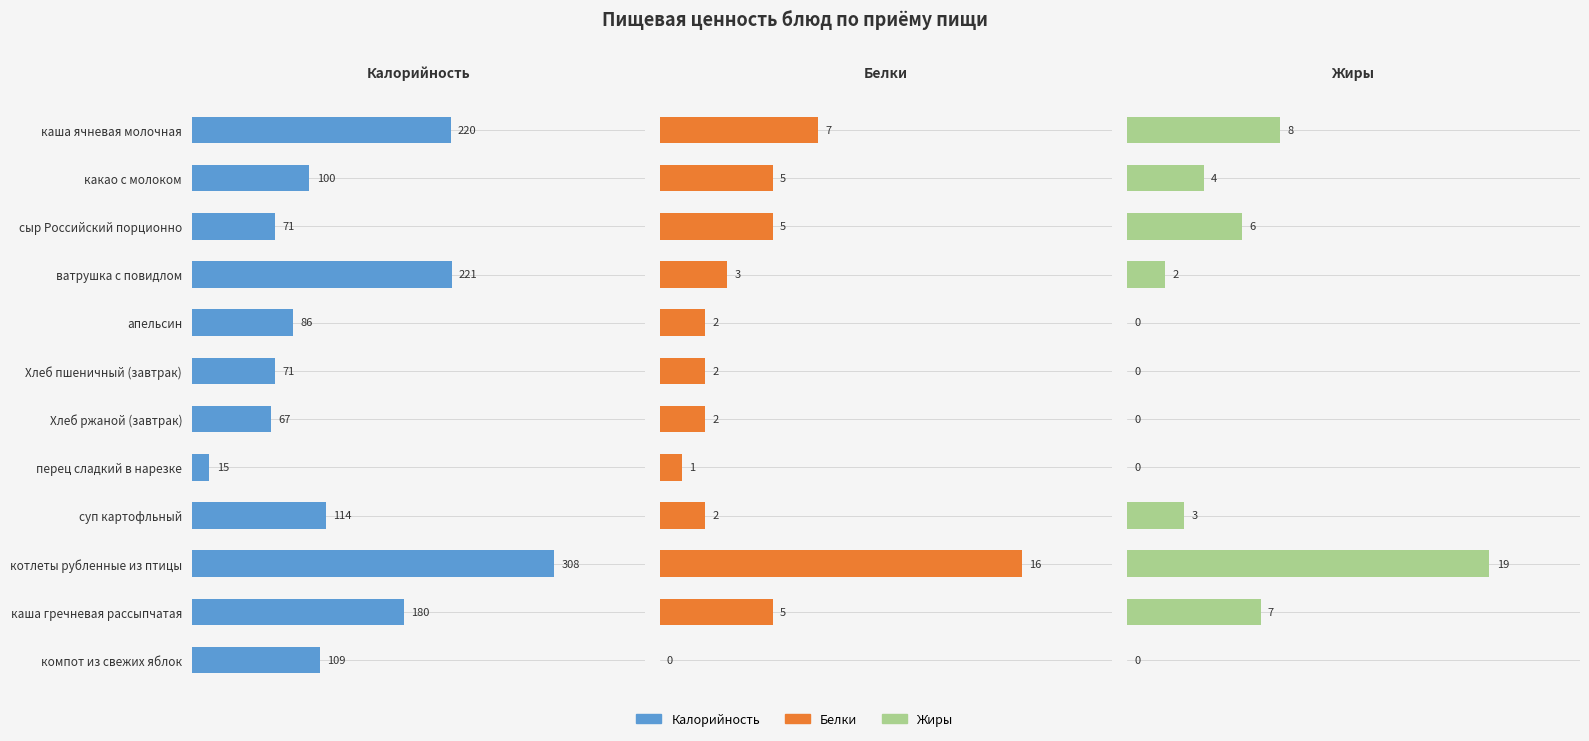

What is the difference between the maximum and minimum values in the Калорийность series?

293